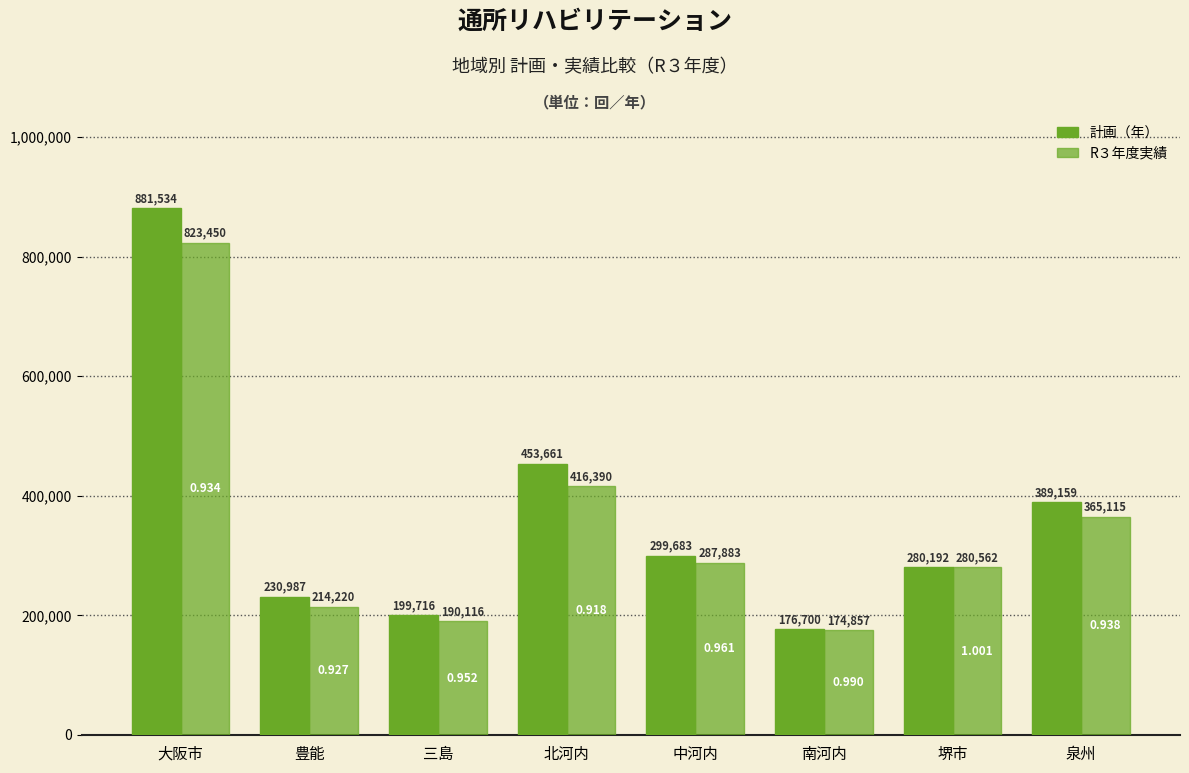

What is the sum of all 計画（年） values?

2911632